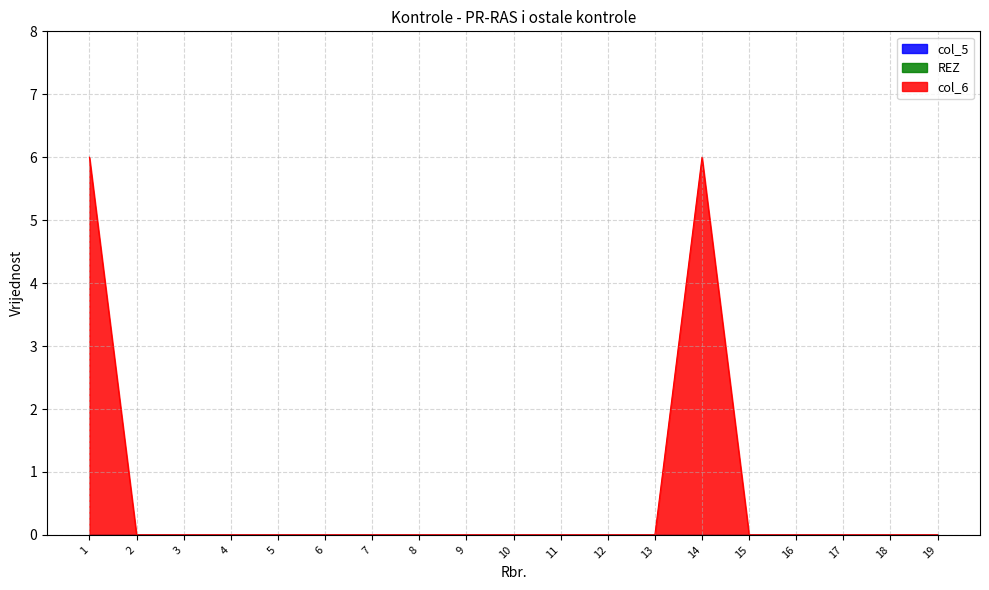

Rank the series by their maximum value, from lowest to highest.

col_5, REZ, col_6